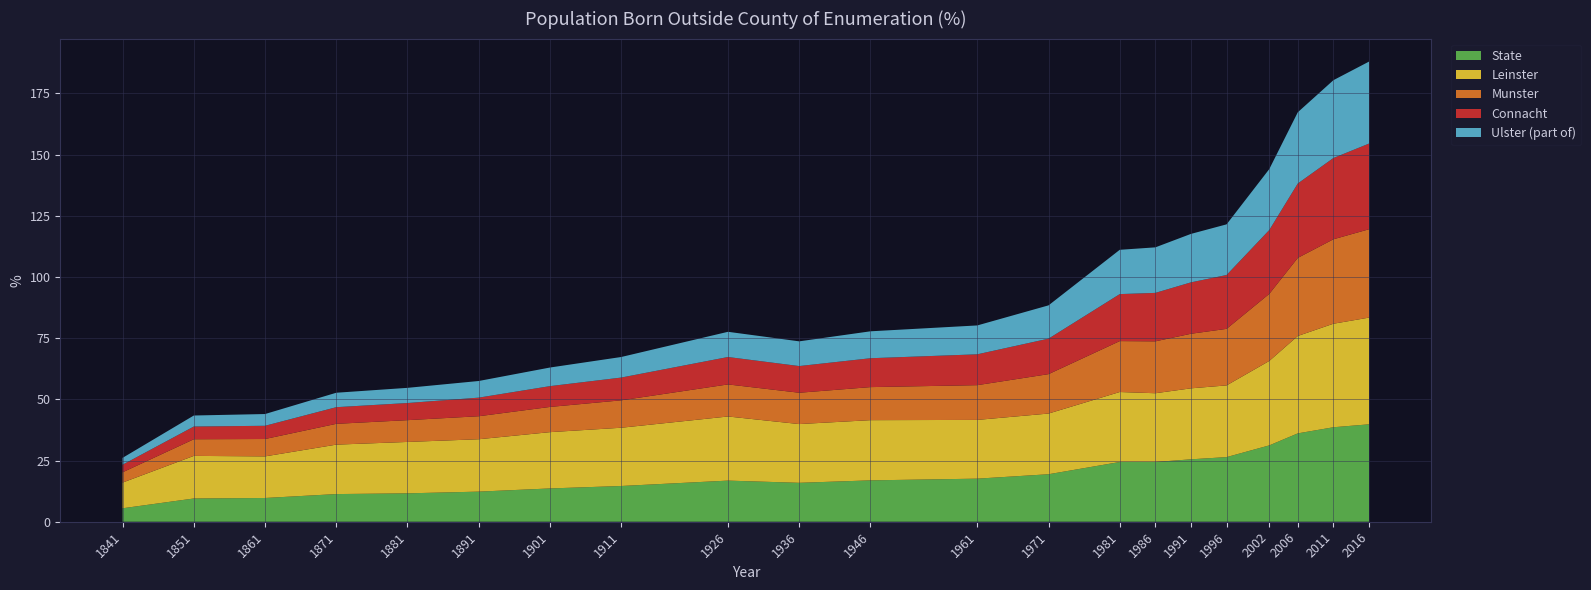

Reading left to right, extract all data points from this chart.

State: 1841=5.5	1851=9.5	1861=9.7	1871=11.3	1881=11.6	1891=12.3	1901=13.6	1911=14.6	1926=16.8	1936=15.9	1946=16.9	1961=17.6	1971=19.4	1981=24.4	1986=24.4	1991=25.5	1996=26.4	2002=31.2	2006=36.1	2011=38.6	2016=39.8
Leinster: 1841=10.5	1851=17.4	1861=17.0	1871=20.2	1881=21.0	1891=21.4	1901=23.0	1911=23.8	1926=26.2	1936=24.0	1946=24.6	1961=24.0	1971=24.8	1981=28.6	1986=28.1	1991=29.0	1996=29.3	2002=34.5	2006=39.8	2011=42.3	2016=43.6
Munster: 1841=4.2	1851=6.8	1861=7.1	1871=8.5	1881=8.9	1891=9.4	1901=10.3	1911=11.2	1926=13.1	1936=12.8	1946=13.5	1961=14.2	1971=16.1	1981=20.8	1986=21.2	1991=22.3	1996=23.1	2002=27.4	2006=31.9	2011=34.5	2016=36.1
Connacht: 1841=3.1	1851=5.2	1861=5.4	1871=6.8	1881=7.0	1891=7.6	1901=8.5	1911=9.3	1926=11.2	1936=10.9	1946=11.8	1961=12.6	1971=14.5	1981=19.2	1986=19.8	1991=21.0	1996=22.0	2002=26.1	2006=30.4	2011=33.2	2016=35.0
Ulster (part of): 1841=2.8	1851=4.5	1861=4.8	1871=5.9	1881=6.2	1891=6.8	1901=7.6	1911=8.4	1926=10.3	1936=10.1	1946=11.0	1961=11.8	1971=13.6	1981=18.1	1986=18.6	1991=19.8	1996=20.7	2002=24.9	2006=29.1	2011=31.8	2016=33.5